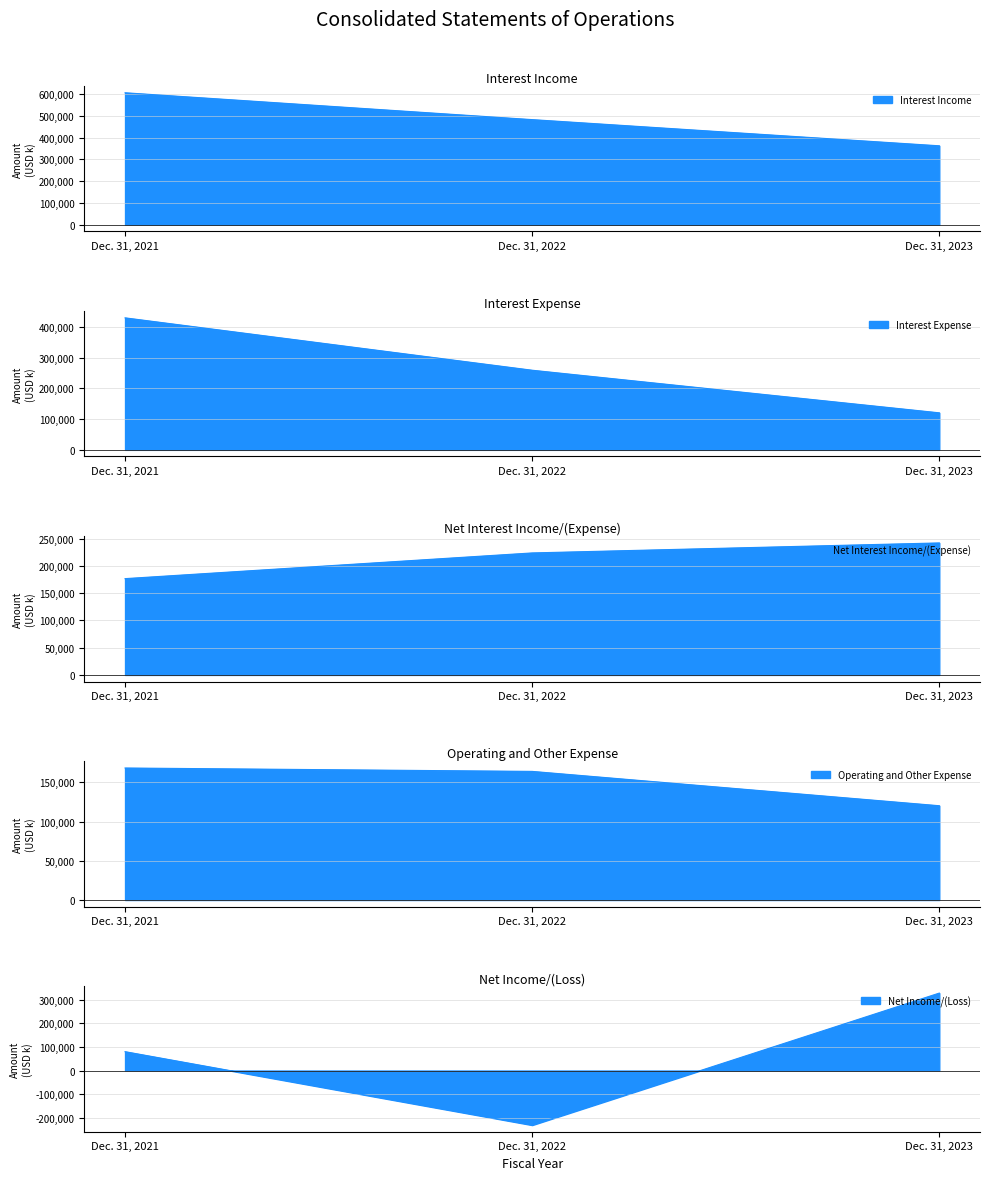

What is the difference between the maximum and second lowest values in the Net Interest Income/(Expense) series?

18341